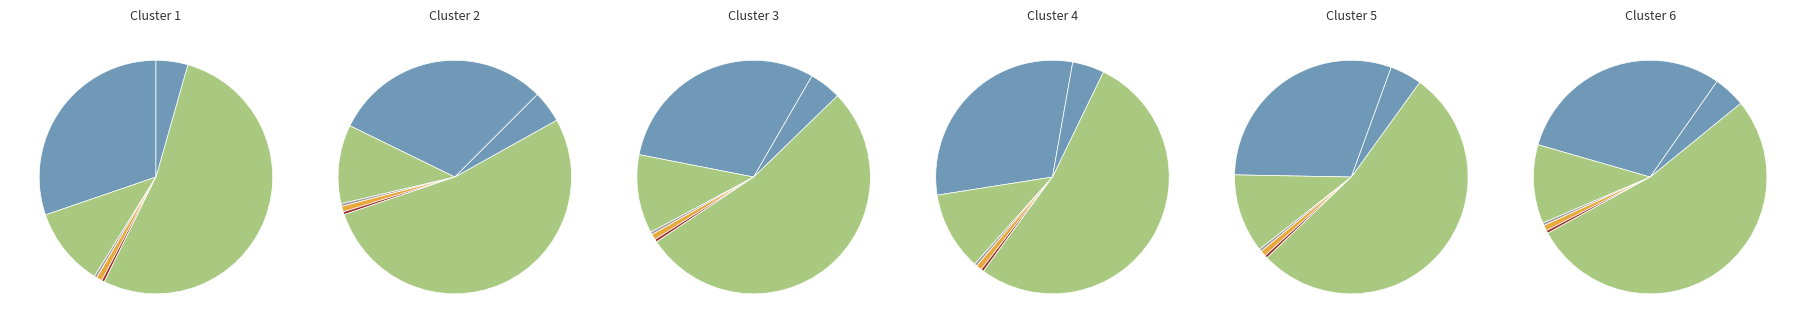

Rank the categories by value from highest to lowest.

Initial (subscribed) capital, Revaluation reserves, Profit/loss for the year, Reserves for treasury shares, Fair value of financial assets, Legal reserves, Retained profit/loss